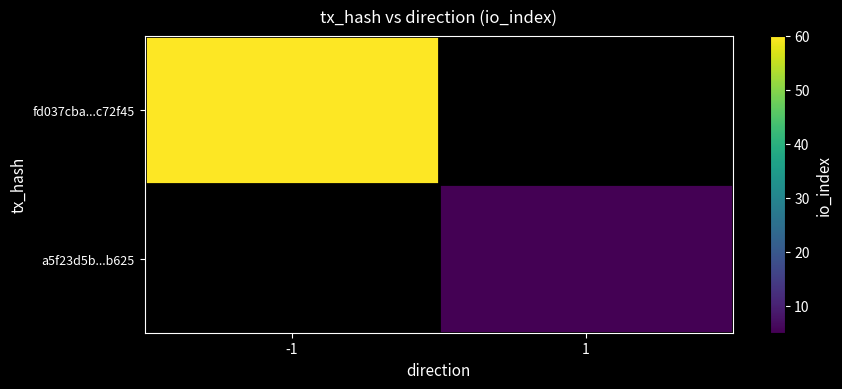

At which category does the chart reach its peak across all series?

-1